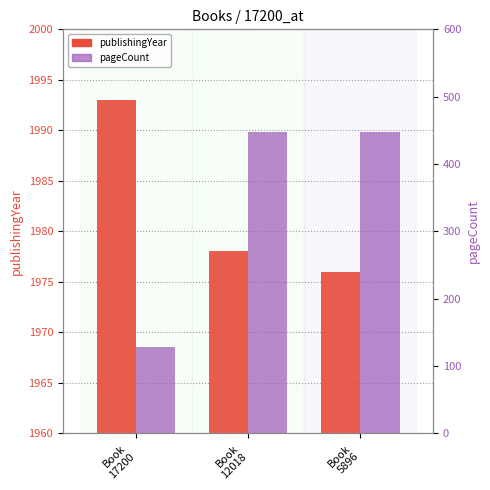

How many values in the publishingYear series exceed 1978?

1